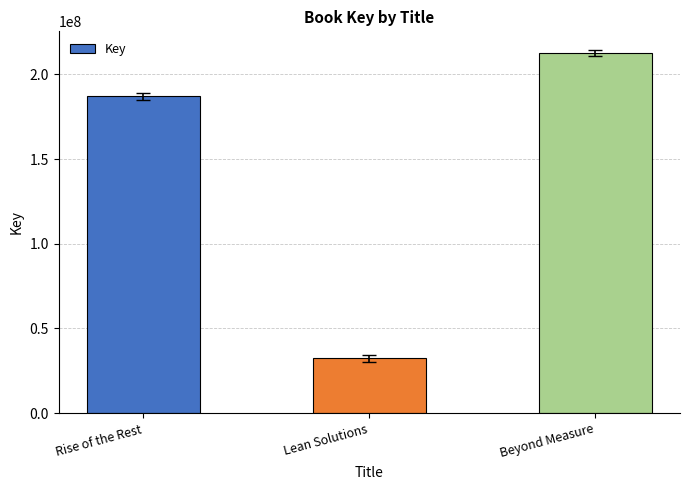

What is the difference between the second highest and minimum values?

154678162